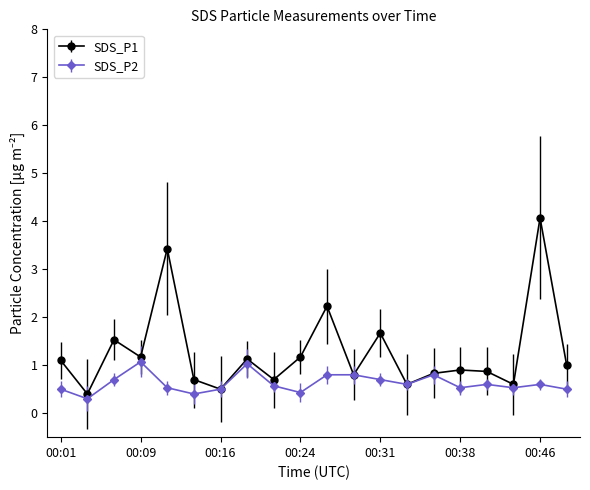

List the series in order of their peak value, lowest first.

SDS_P2, SDS_P1